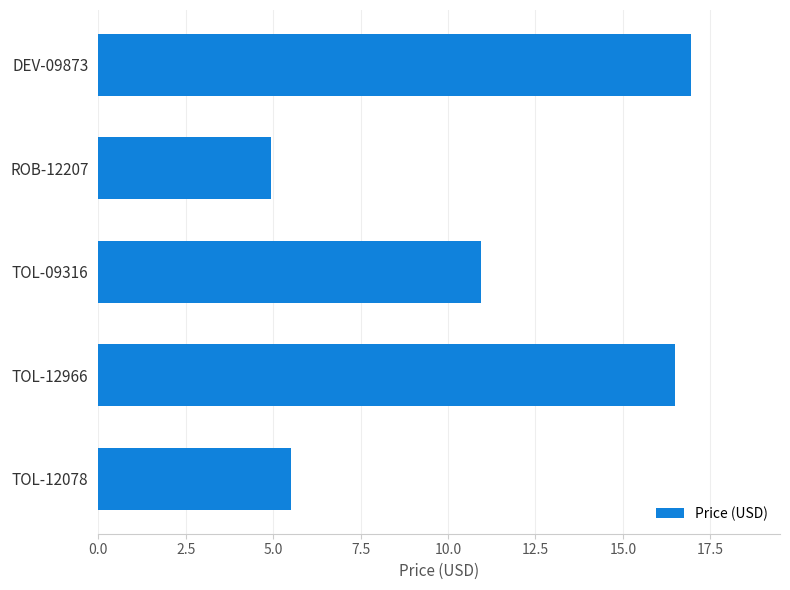

What is the smallest value displayed?

5.0